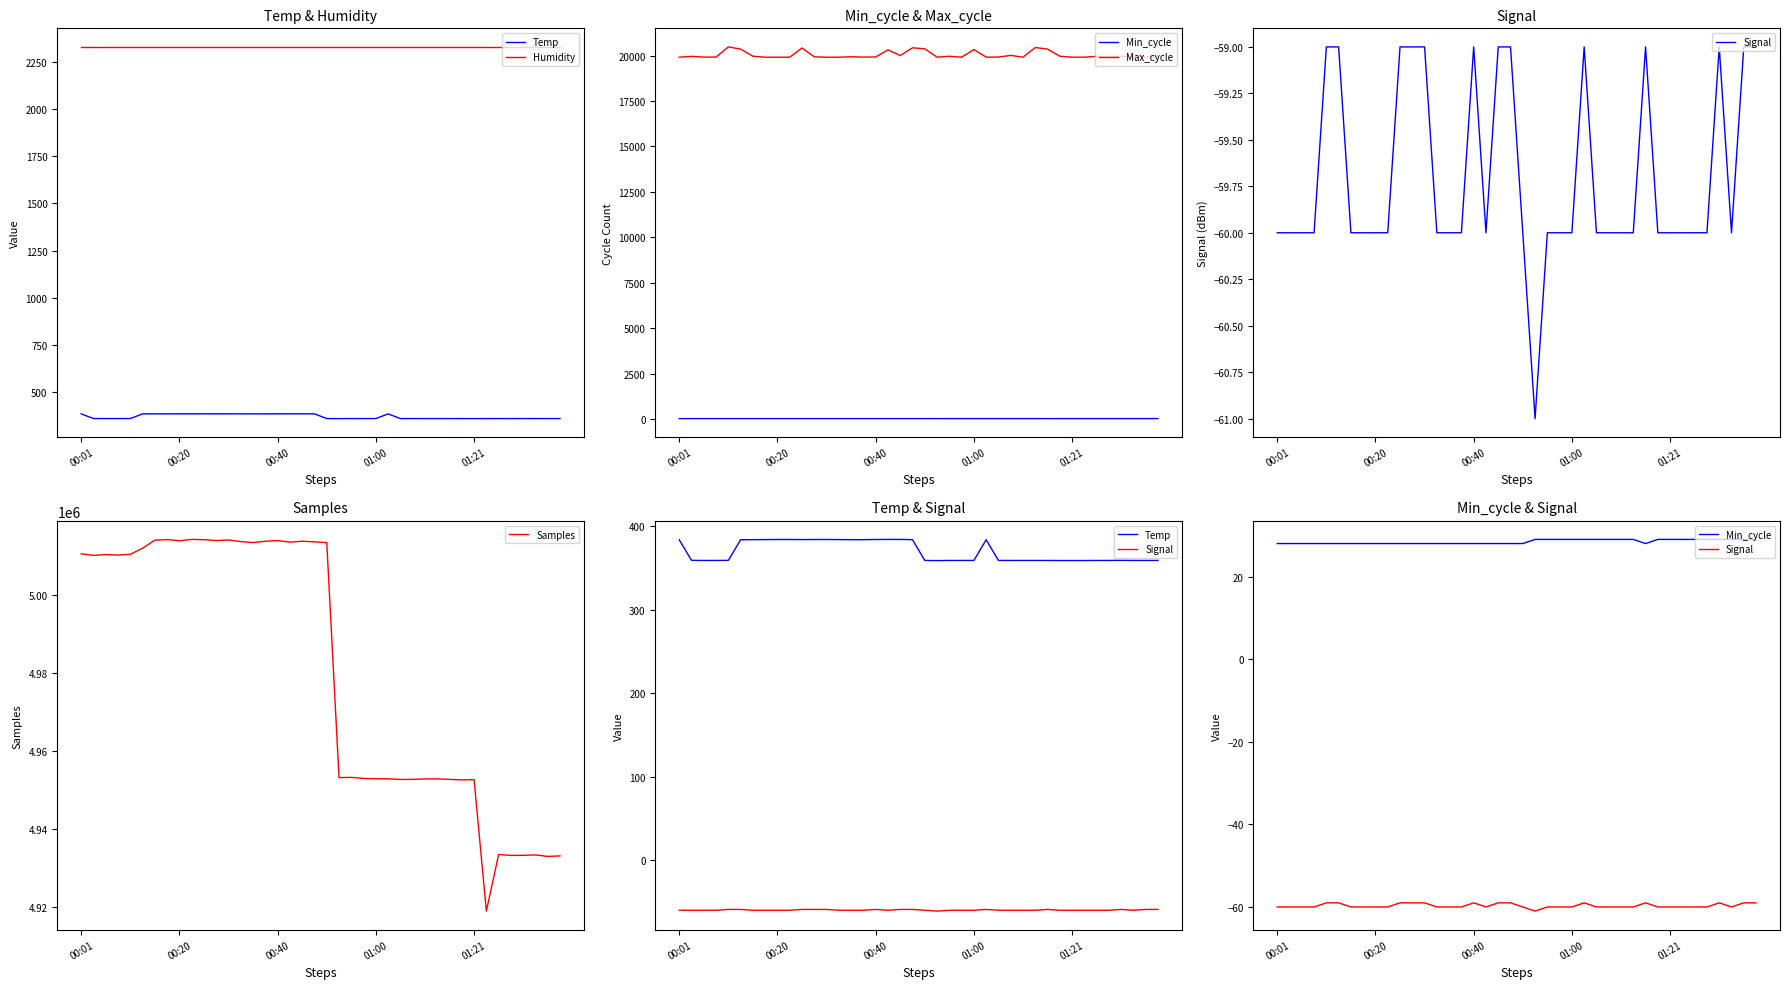

What is the value of the Humidity point at the 19th from the left?

2329.6